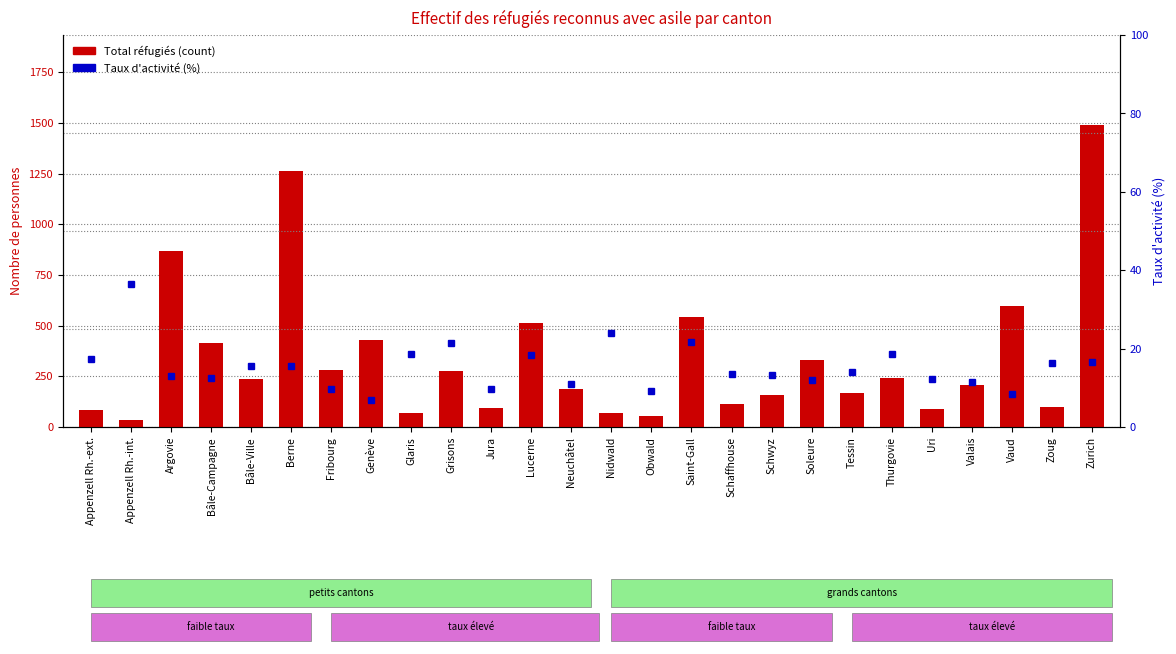

Rank the series by their maximum value, from lowest to highest.

Taux d'activité (%), Total réfugiés